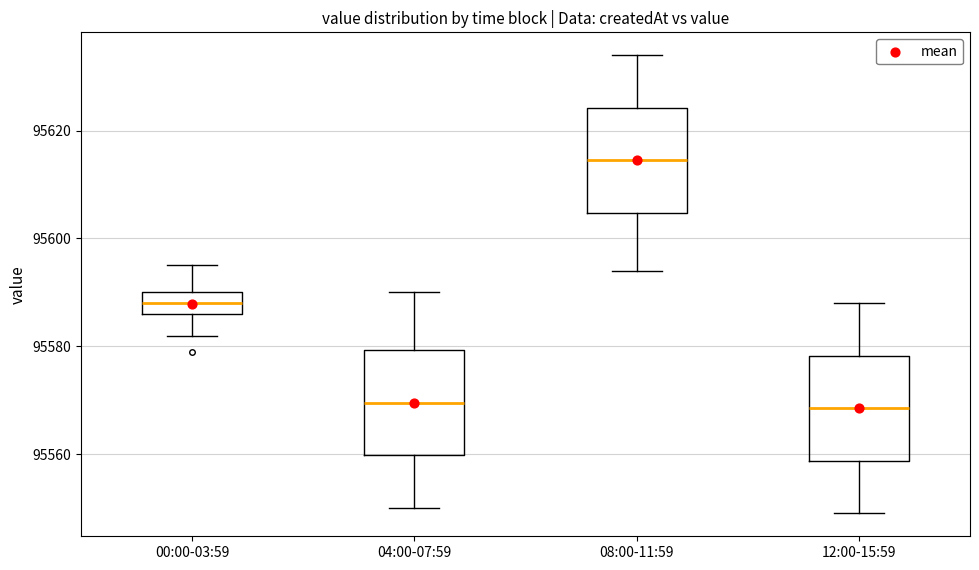

Reading left to right, transcribe this box plot: for each box, give where its median line is, the range the box spans, and where its two whiskers end, as read against the y-axis. The values are not printed on the chart, so give them approximately, as read against the axis.

00:00-03:59: median 95588, box 95586 to 95590, whiskers 95582 to 95596
04:00-07:59: median 95570, box 95560 to 95580, whiskers 95550 to 95590
08:00-11:59: median 95614, box 95604 to 95624, whiskers 95594 to 95634
12:00-15:59: median 95568, box 95558 to 95578, whiskers 95550 to 95588